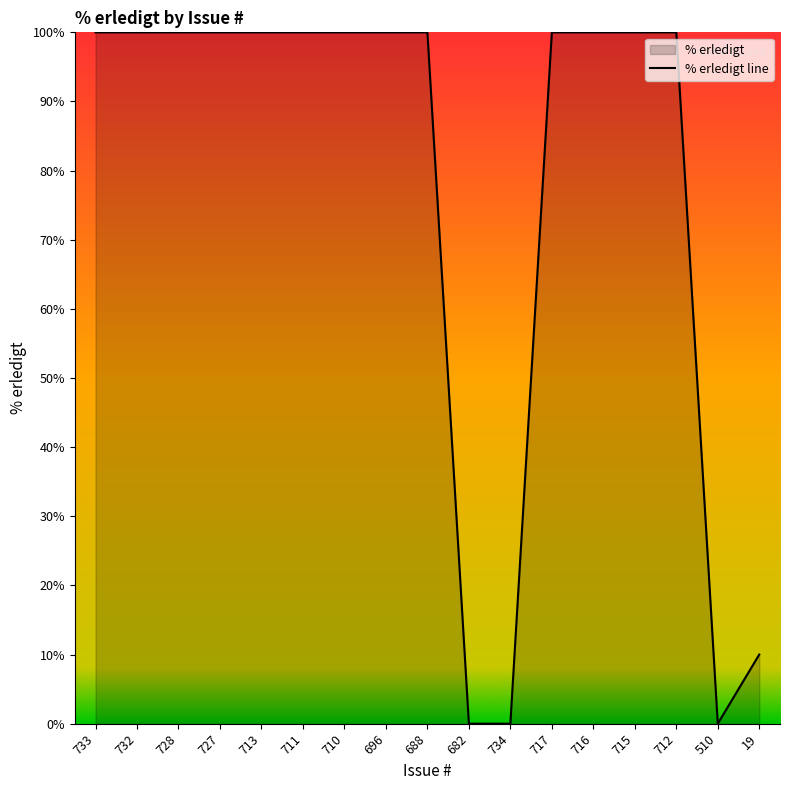

What is the label of the 14th point from the left?

715